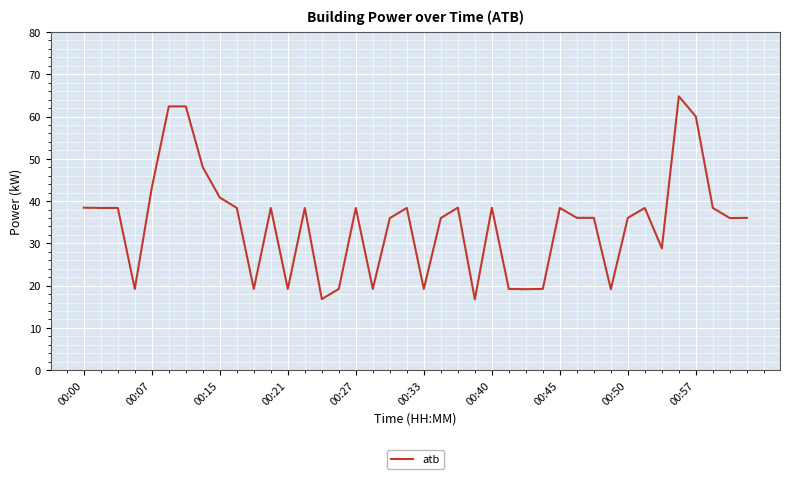

How many categories are shown in the chart?

40